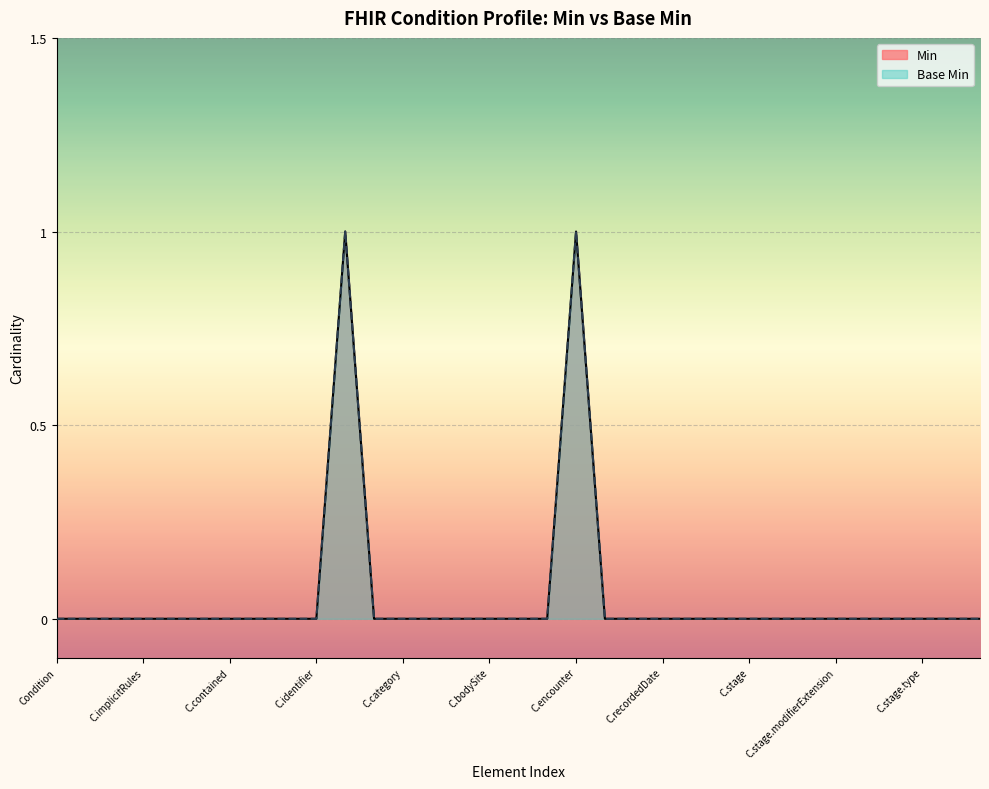

Reading left to right, extract all data points from this chart.

Min: 0	0	0	0	0	0	0	0	0	0	1	0	0	0	0	0	0	0	1	0	0	0	0	0	0	0	0	0	0	0	0	0	0
Base Min: 0	0	0	0	0	0	0	0	0	0	1	0	0	0	0	0	0	0	1	0	0	0	0	0	0	0	0	0	0	0	0	0	0